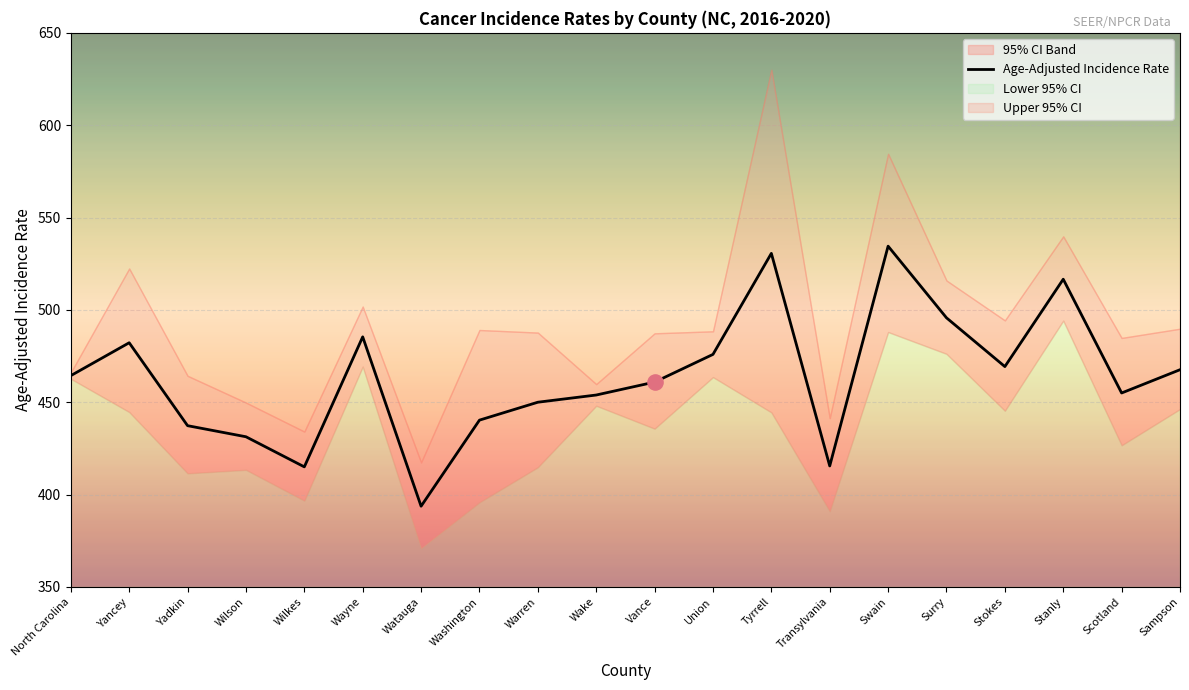

Approximately how many times larger is the value at Watauga compared to Yadkin?

0.9